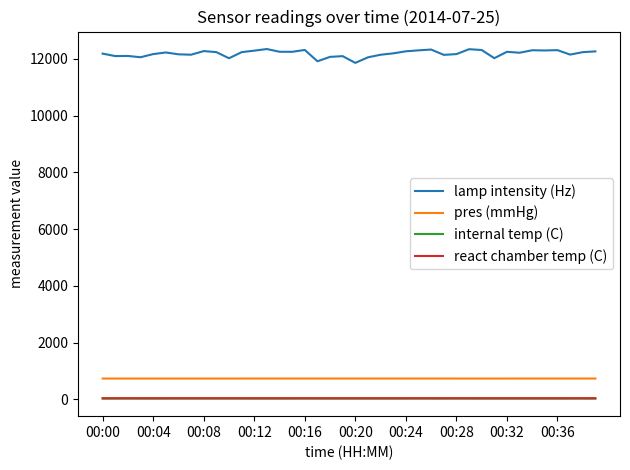

Which series has the largest range (max minus min)?

lamp intensity (Hz)